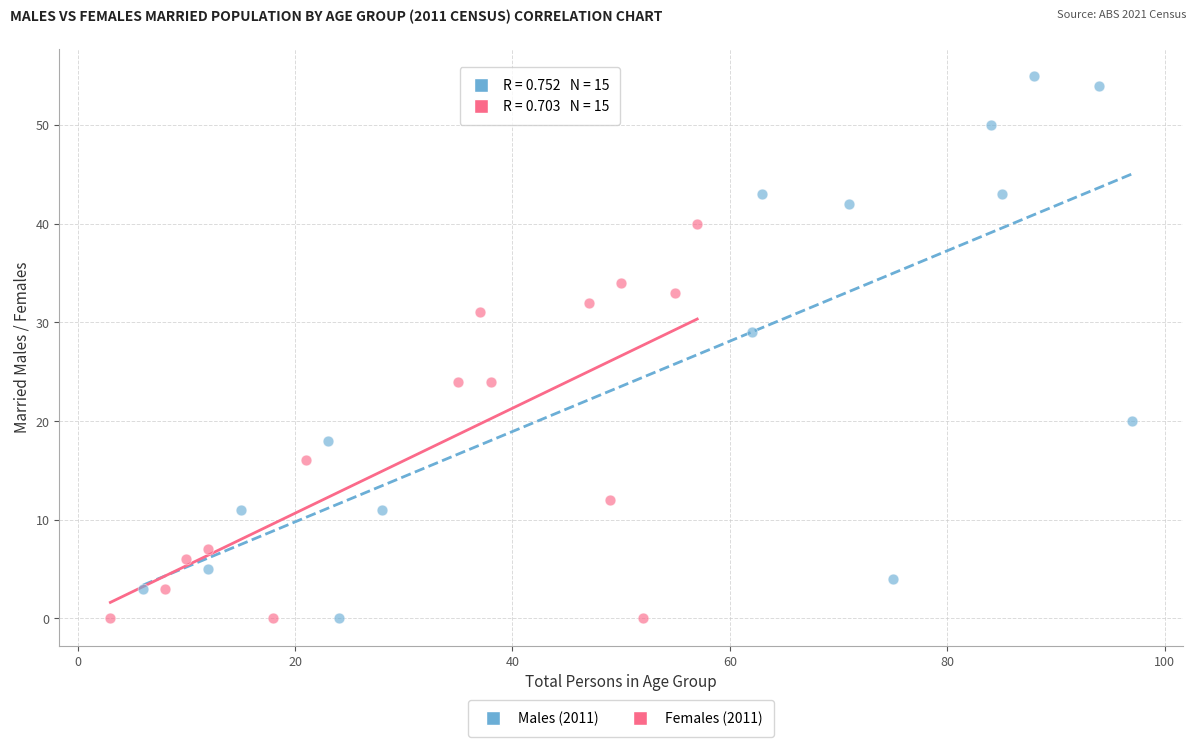

Which series has the widest spread of Y values?

Males (2011)